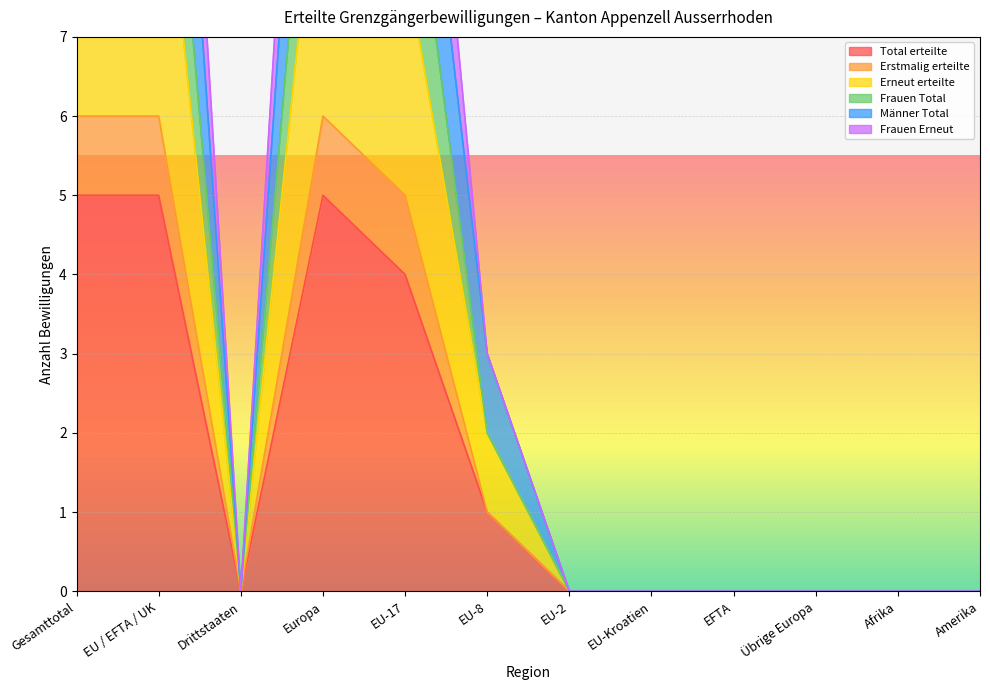

What position from the left is Drittstaaten?

3